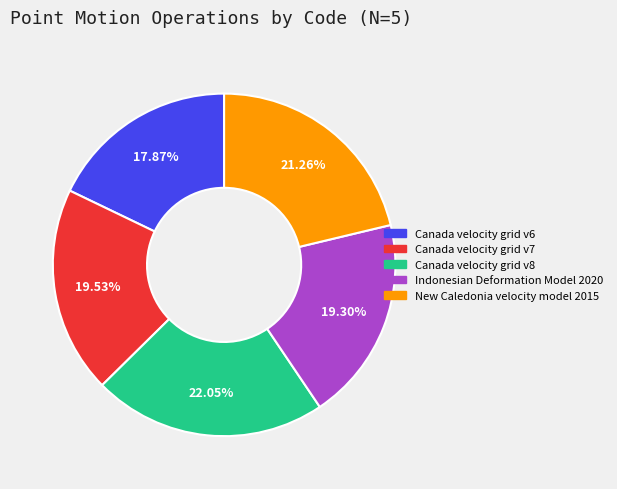

What is the largest slice in the pie chart?

Canada velocity grid v8